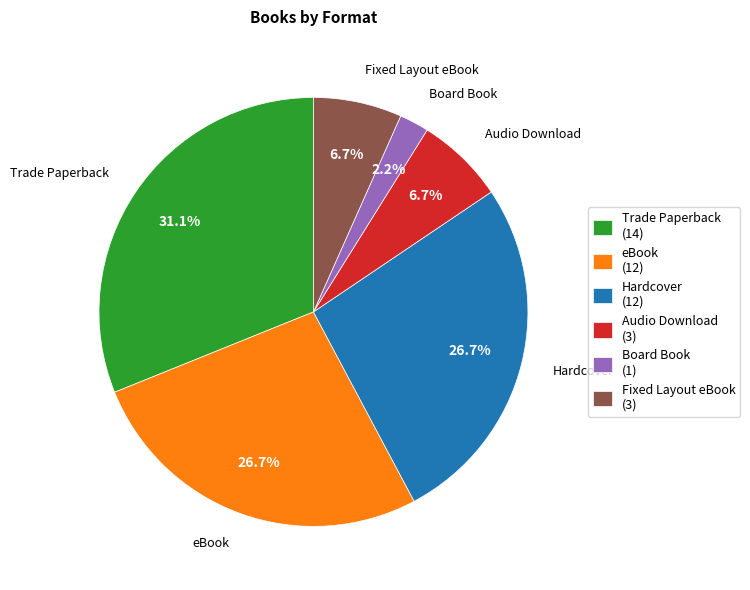

Between Hardcover and Trade Paperback, which is larger?

Trade Paperback